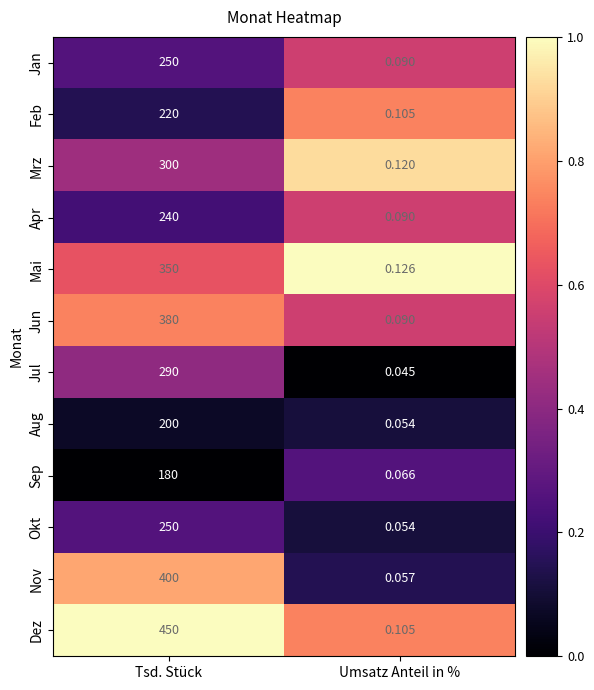

Which series has the widest spread of values?

Dez